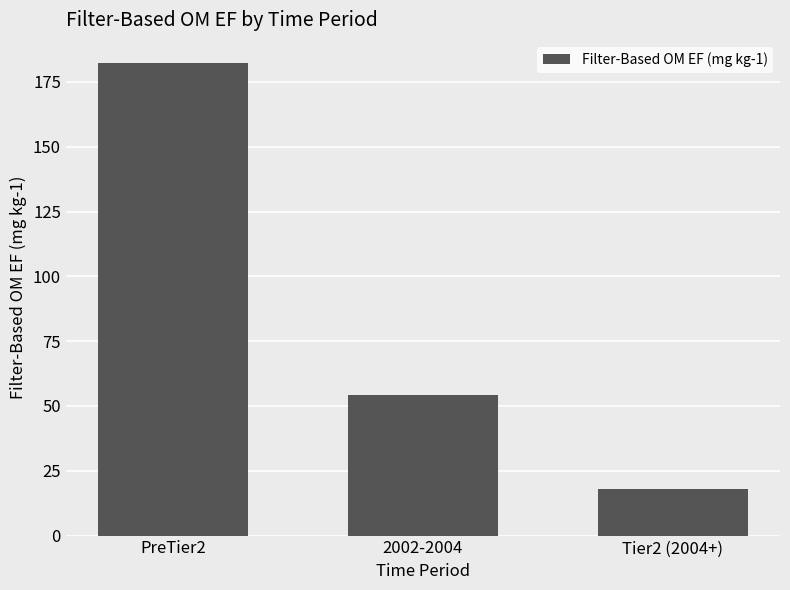

Between PreTier2 and 2002-2004, which is larger?

PreTier2